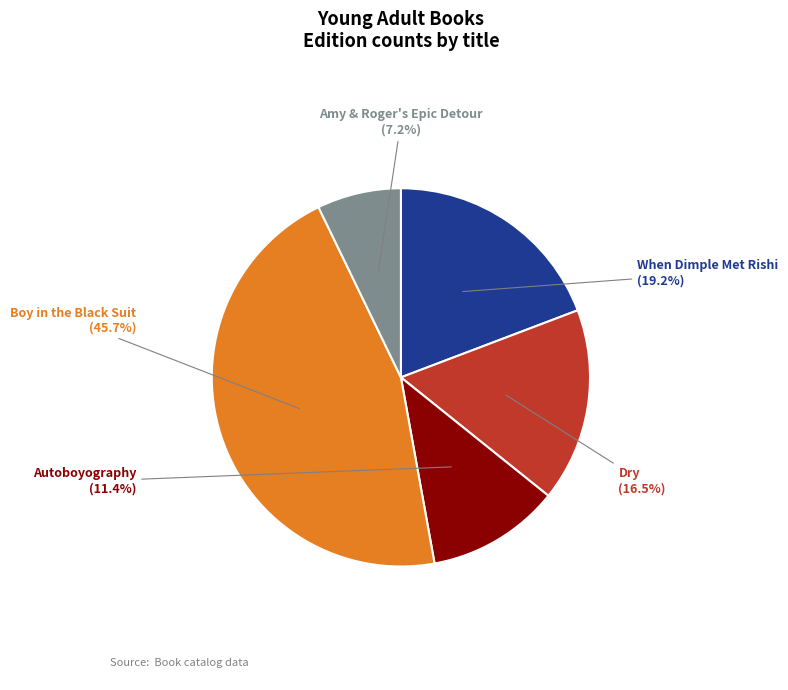

Is there a majority slice in this chart?

No